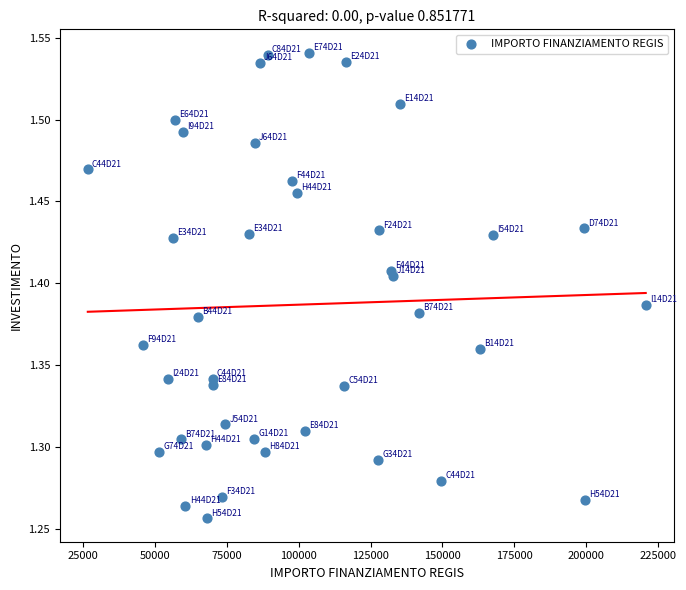

What is the range of Y values (max minus min)?

0.3